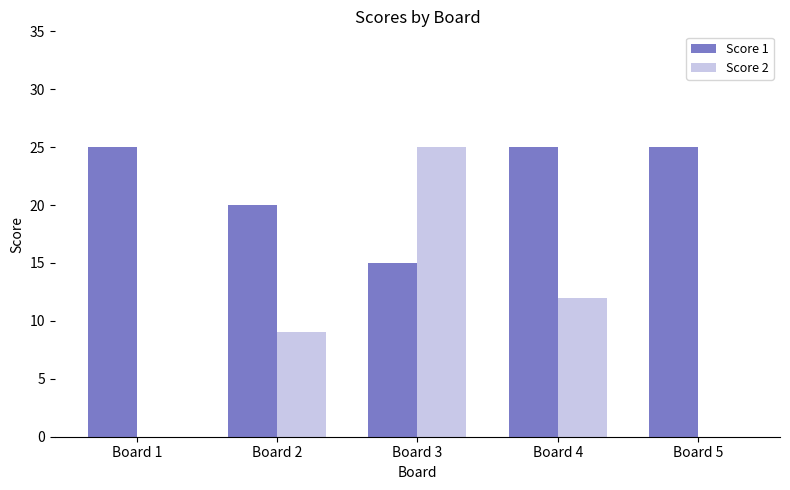

Reading left to right, transcribe all the data shown in this chart.

Score 1: Board 1=25	Board 2=20	Board 3=15	Board 4=25	Board 5=25
Score 2: Board 1=0	Board 2=9	Board 3=25	Board 4=12	Board 5=0